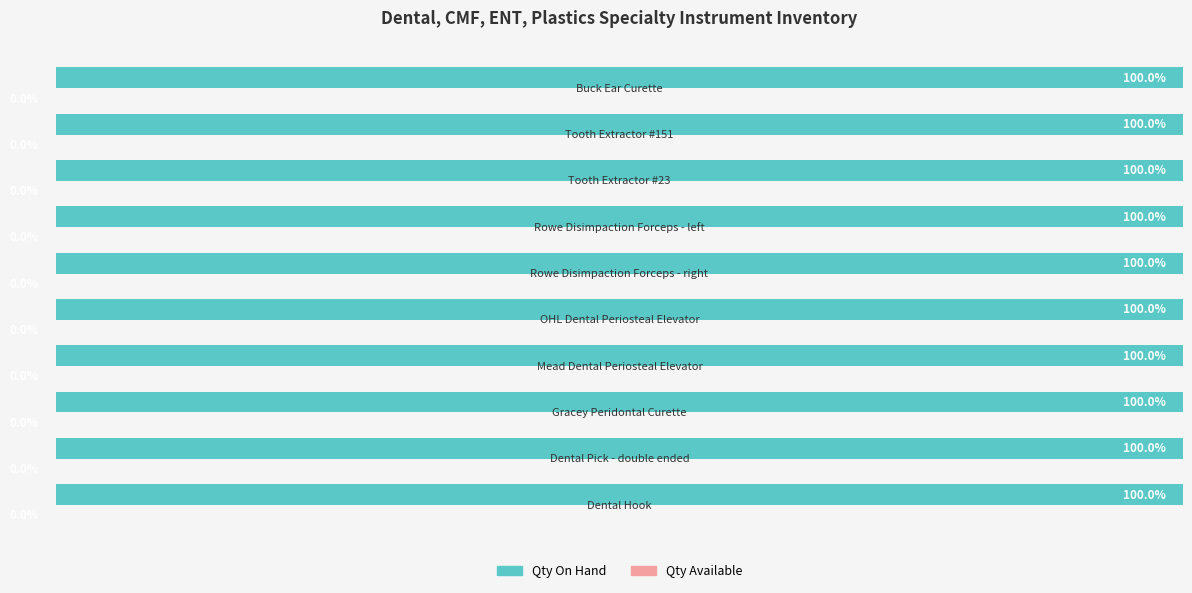

What is the sum of all values?

112